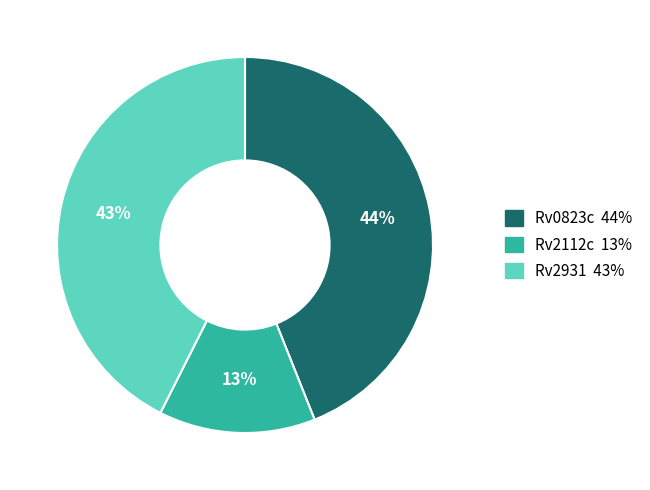

How many slices are in this pie chart?

3